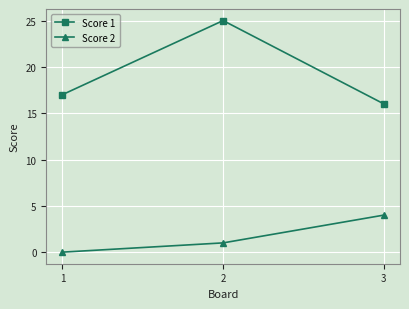

Reading right to left, transcribe all the data shown in this chart.

Score 1: 3=16	2=25	1=17
Score 2: 3=4	2=1	1=0